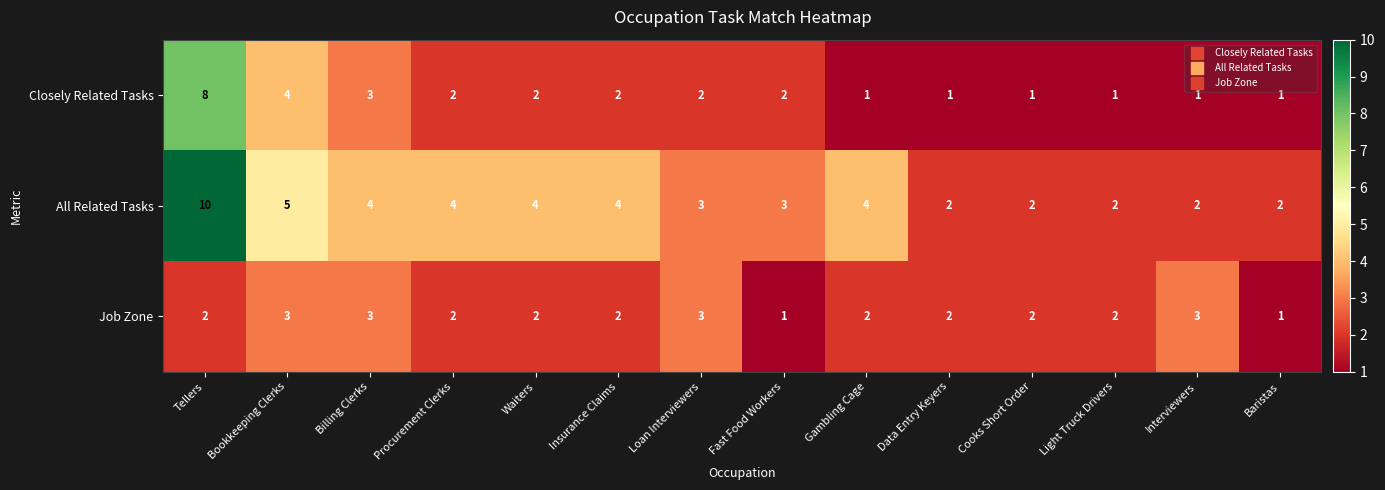

At which label is All Related Tasks closest to 6?

Bookkeeping Clerks